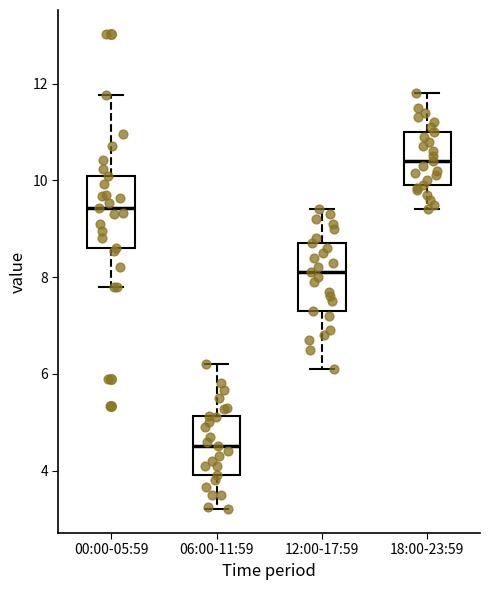

Which box has the lowest median line?

06:00-11:59